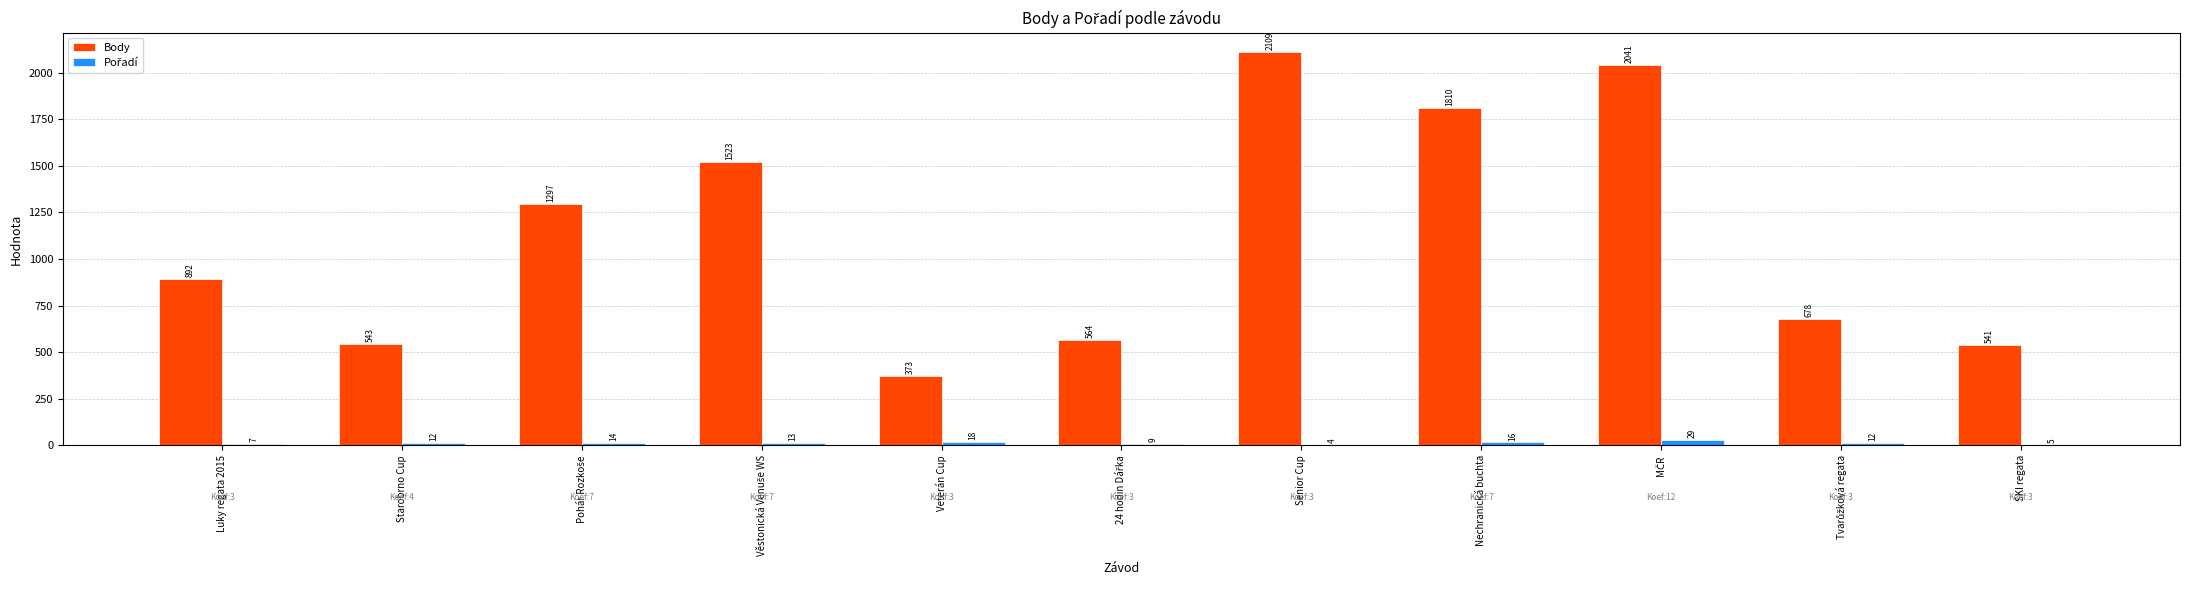

The Body series shows 250 at Starobrno Cup. True or false?

False